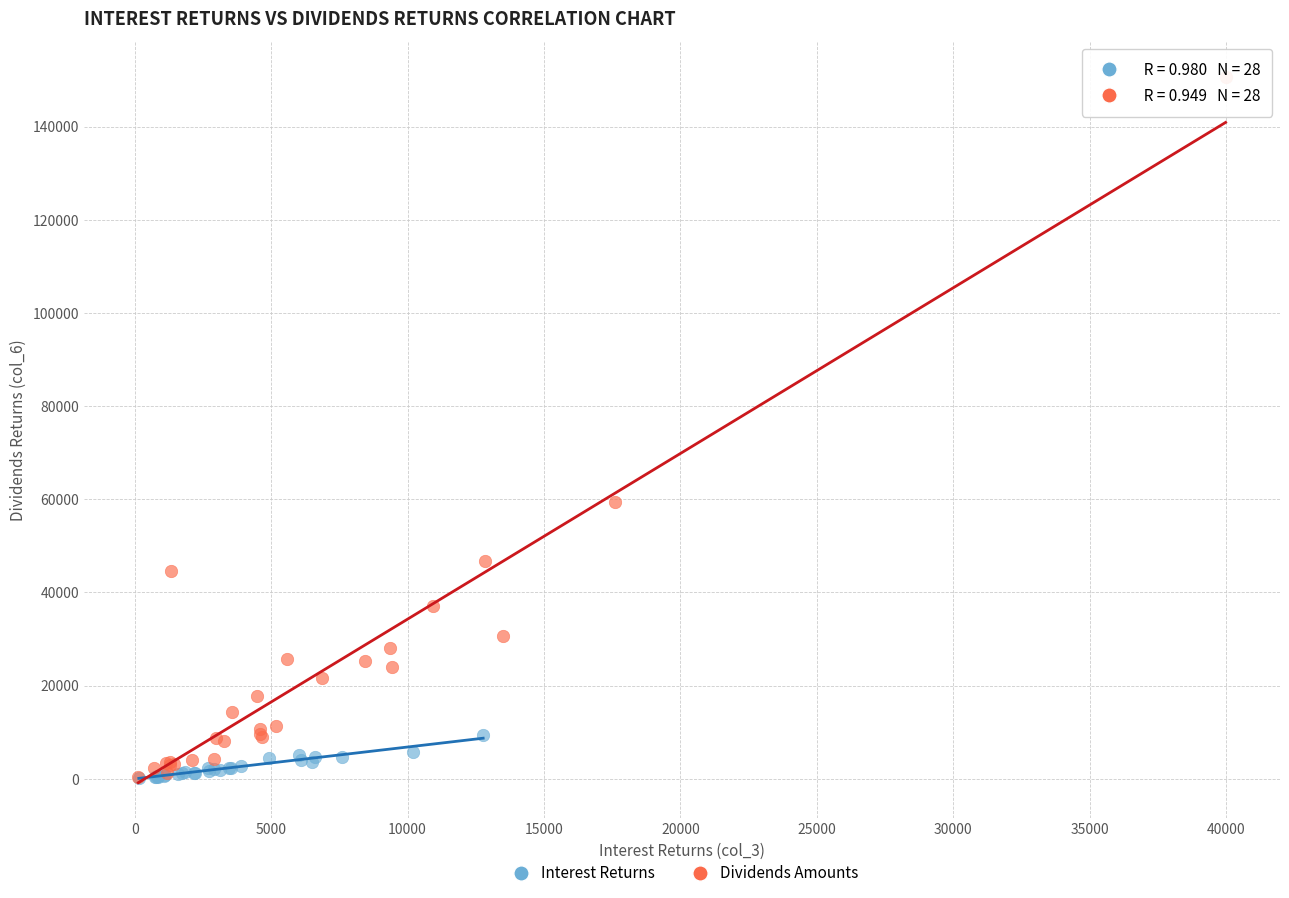

Which series has the widest spread of Y values?

Dividends Amounts